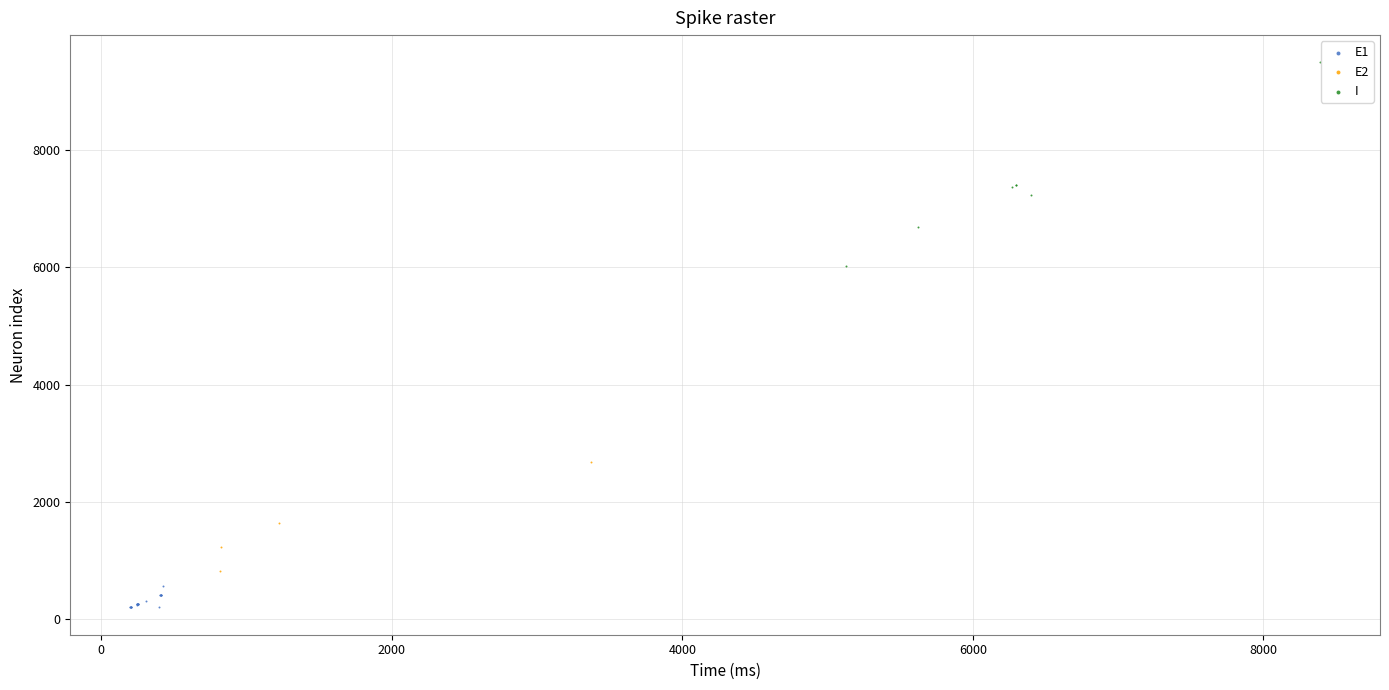

Which series has the largest Y range (max minus min)?

I